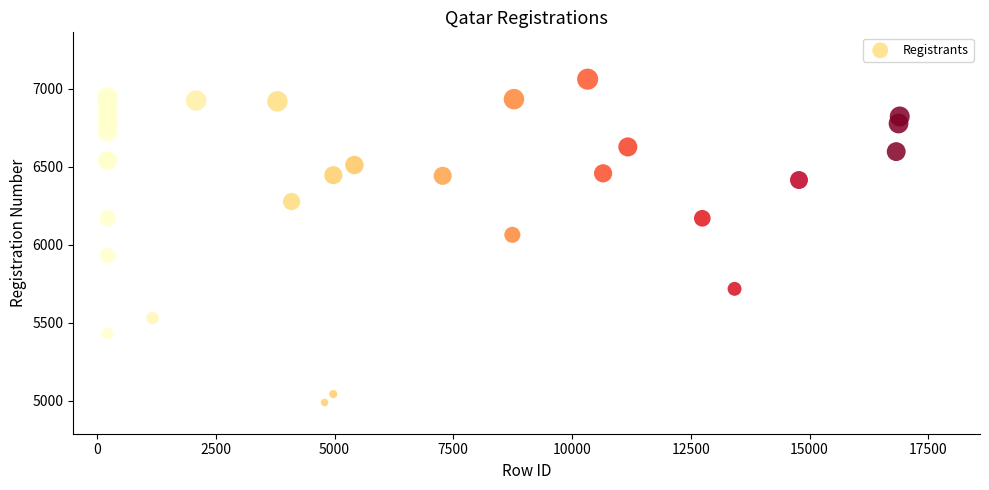

What Y value in the scatter plot is closest to 6025?

6064